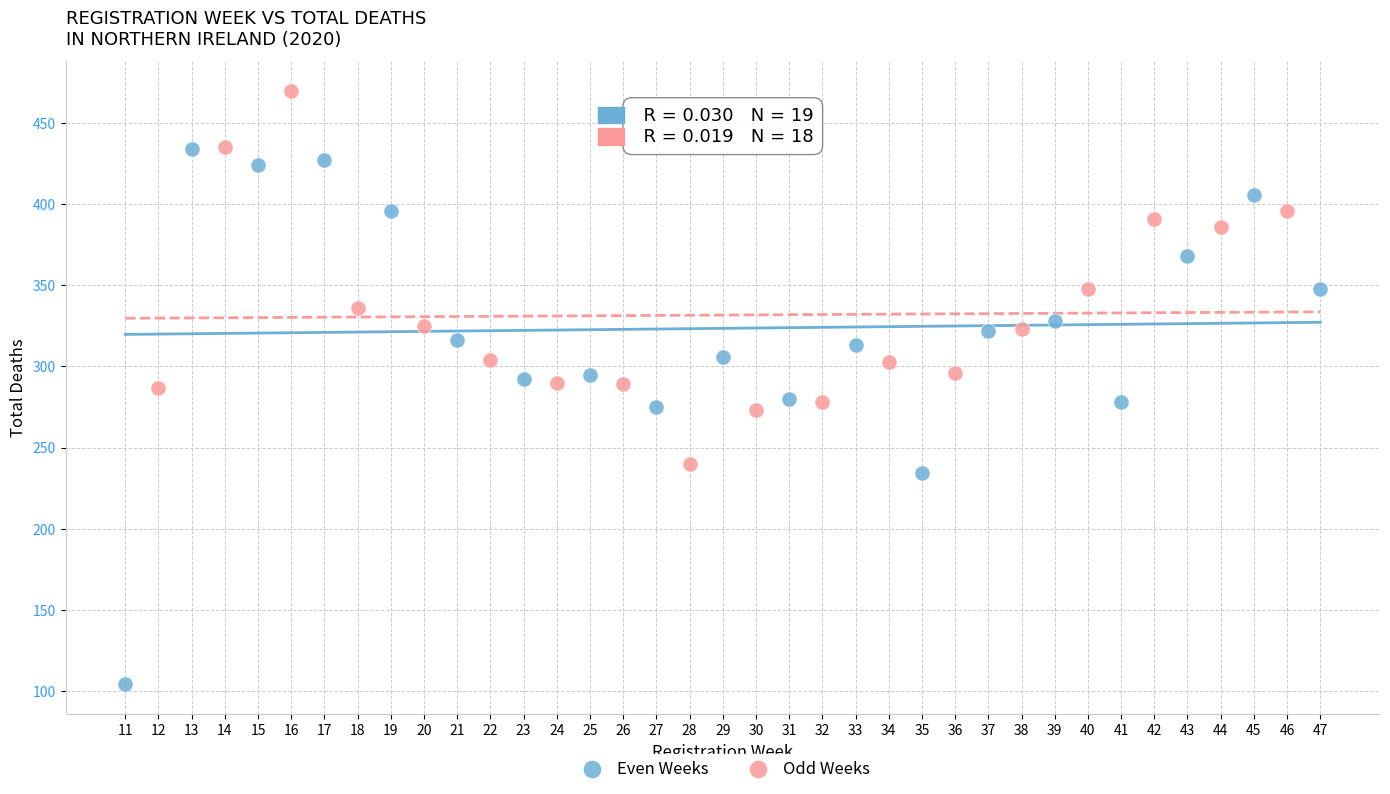

Which series has the largest Y range (max minus min)?

Even Weeks